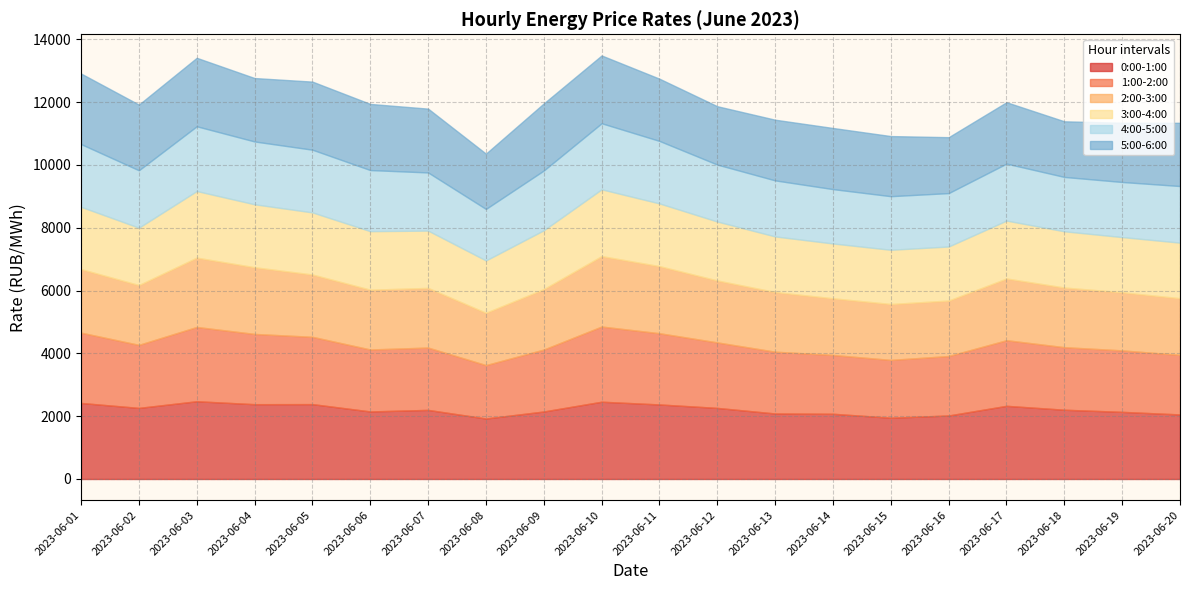

What is the value of the 0:00-1:00 point at the 12th from the left?

2263.2